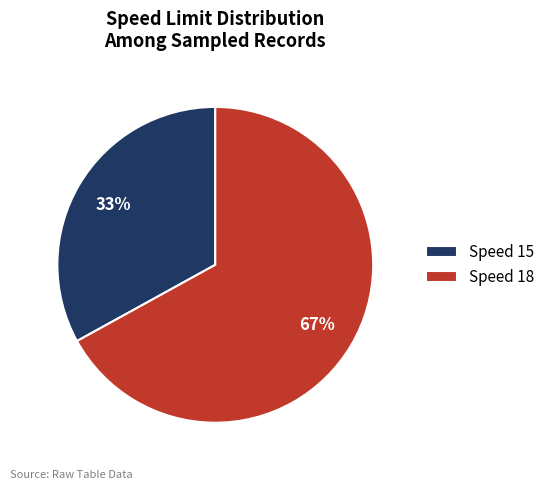

To the nearest percent, what is the average slice percentage?

50%